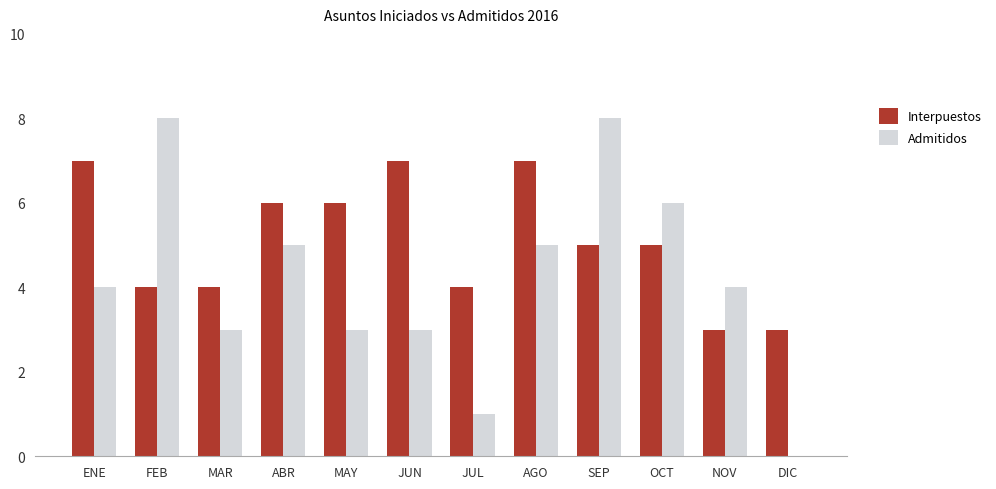

Count the number of categories in the chart.

12